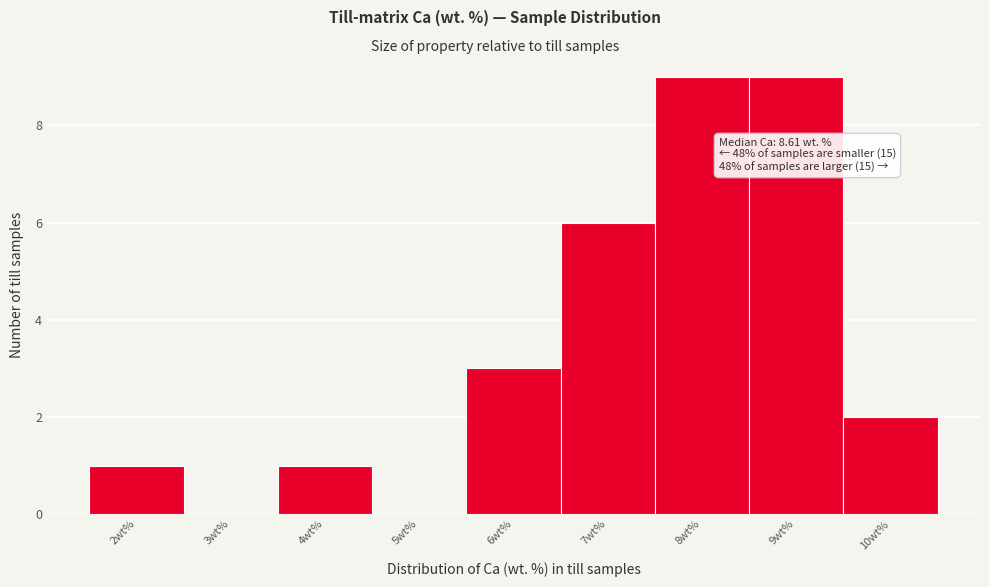

Reading left to right, extract all data points from this chart.

2wt%=1	3wt%=0	4wt%=1	5wt%=0	6wt%=3	7wt%=6	8wt%=9	9wt%=9	10wt%=2